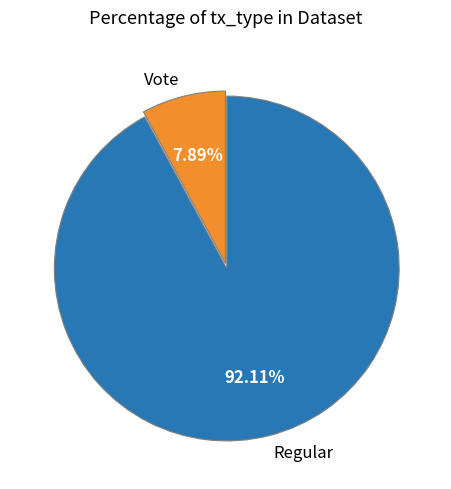

What percentage is NOT represented by Regular?

7.9%